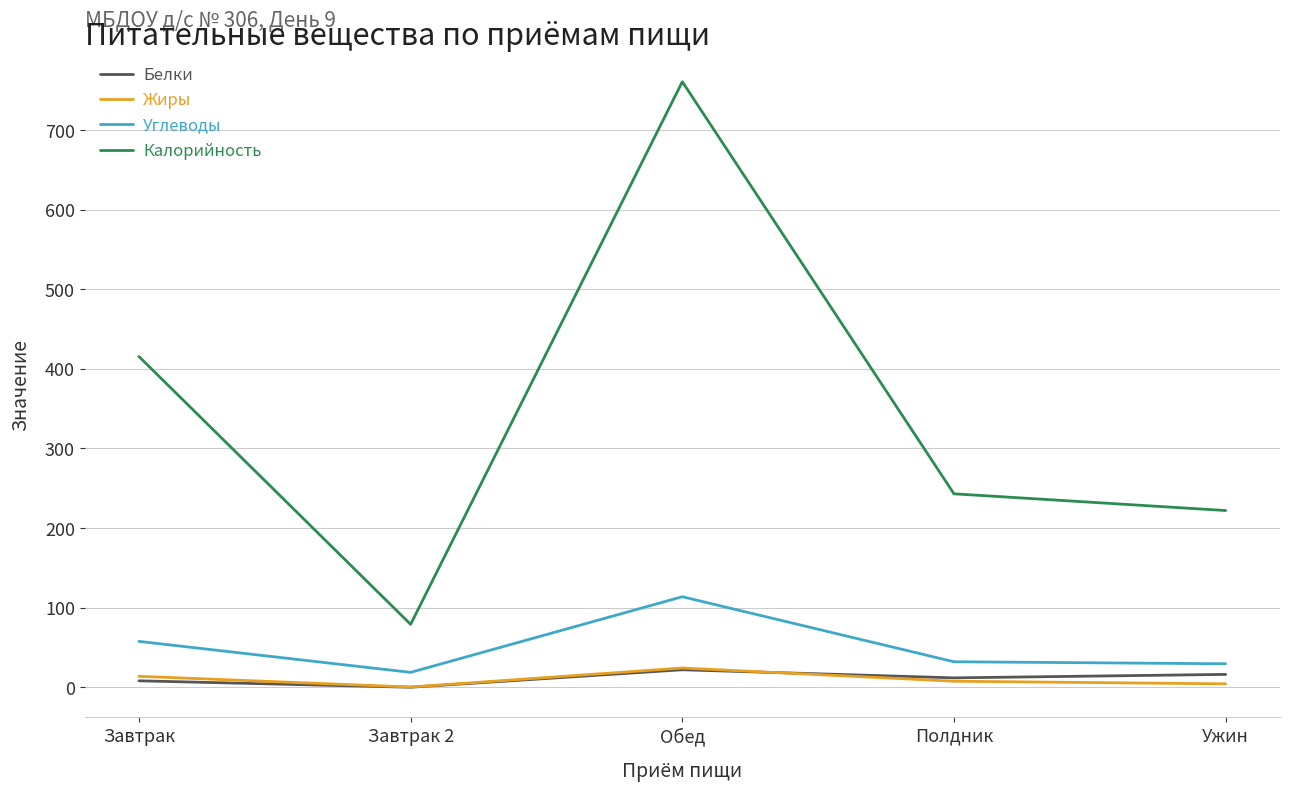

Is it true that Калорийность equals 760.7 at Обед?

True